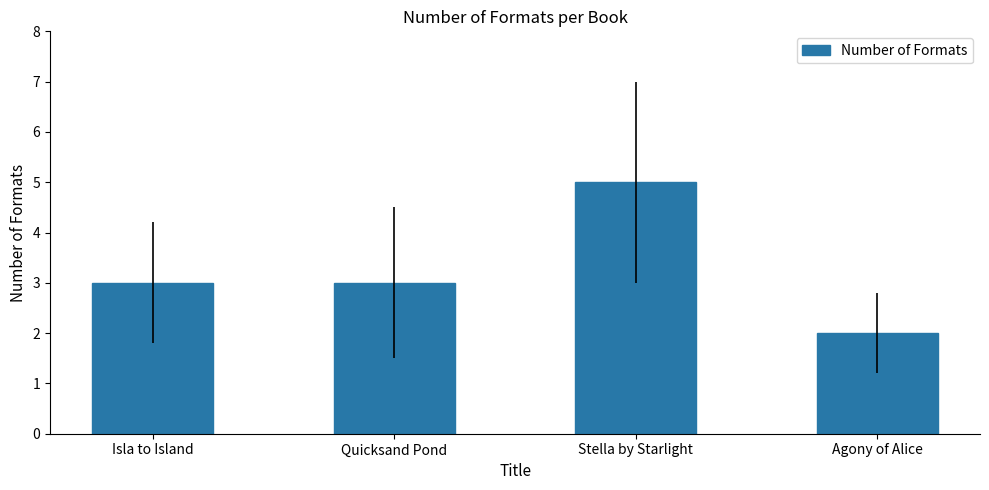

What is the label of the 1st bar from the right?

Agony of Alice